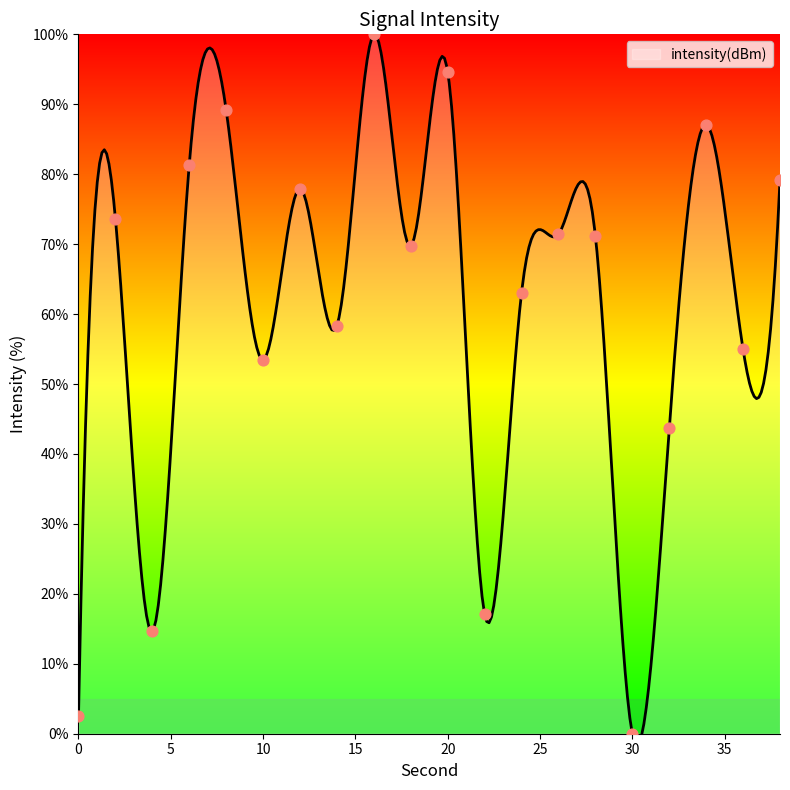

What is the change in value from 0 to 34?

+84.6